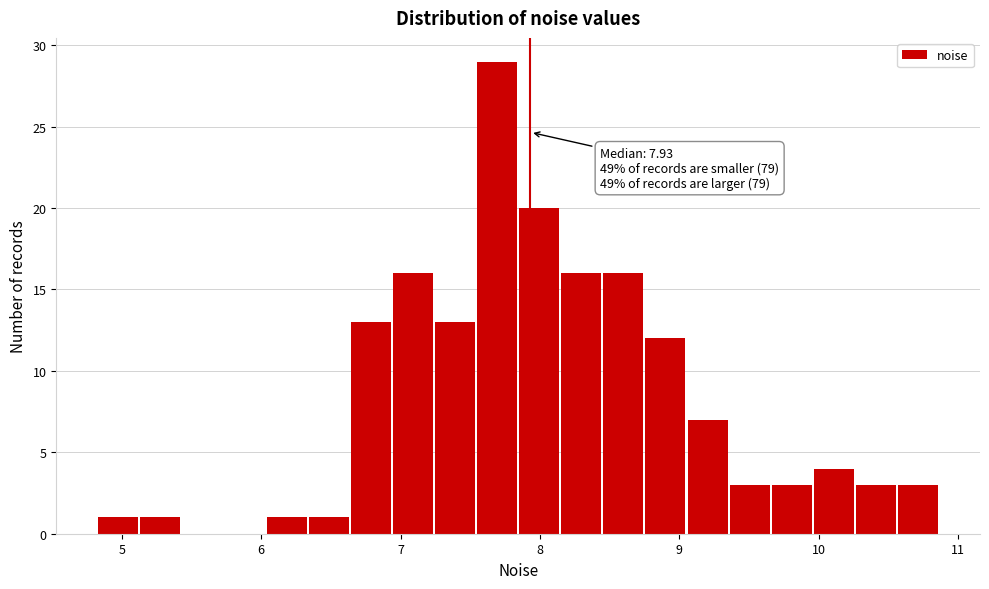

Around what value on the x-axis is the tallest bar? Give the approximate position of its centre, as read against the axis.

7.7